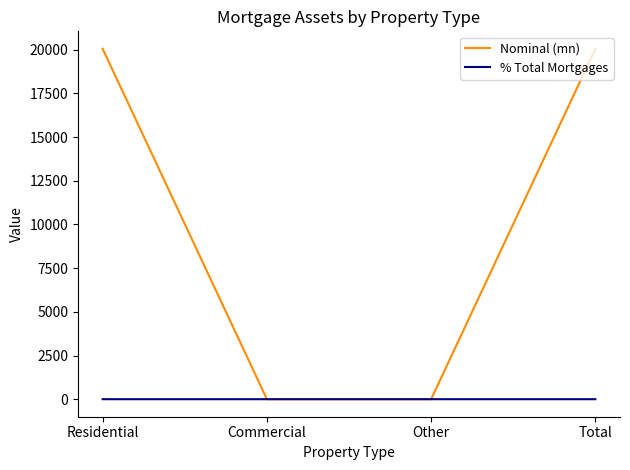

What is the sum of the Nominal (mn) values at Residential and Commercial?

20043.9